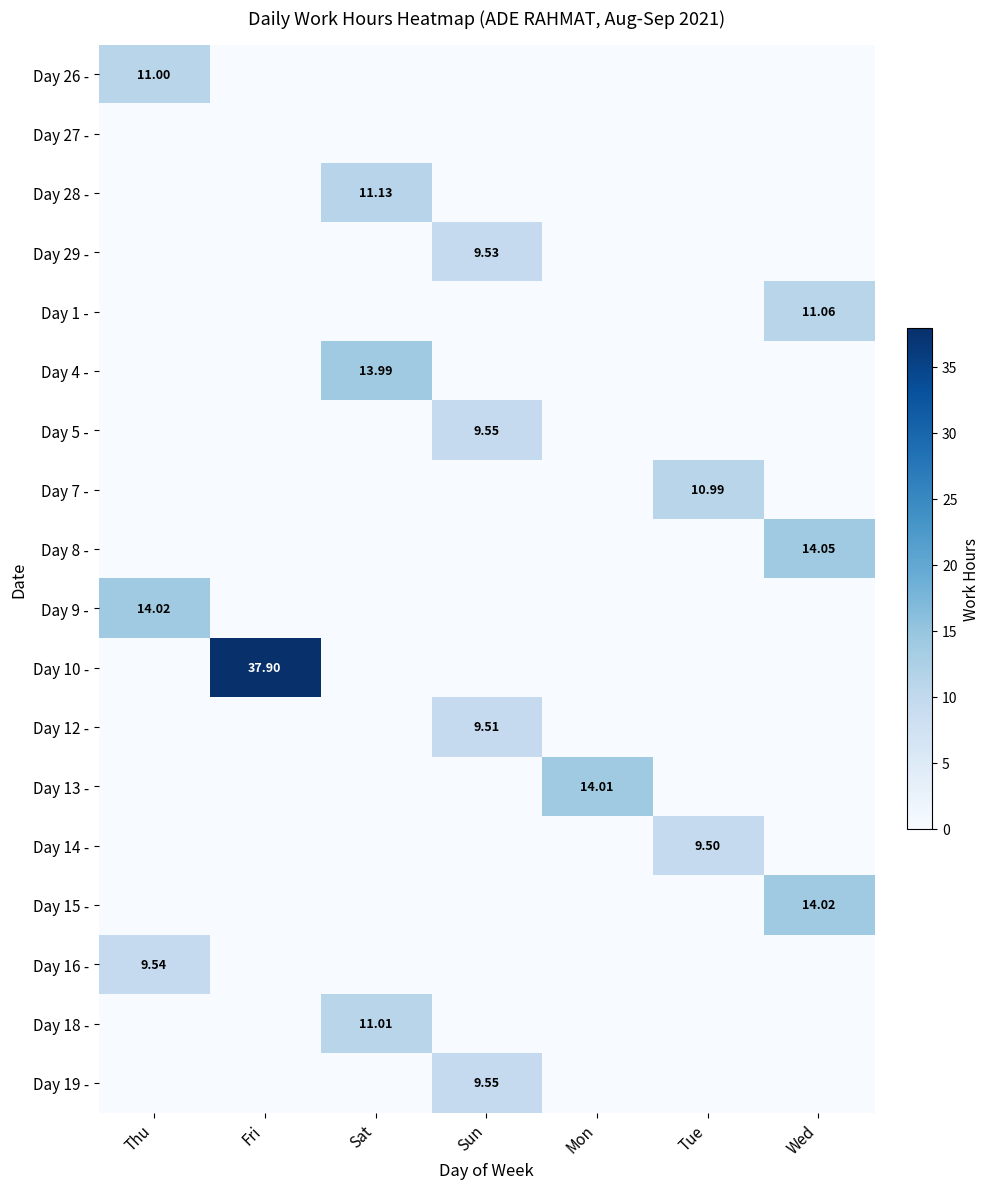

What is the average value of the Day 18 - series?

1.6